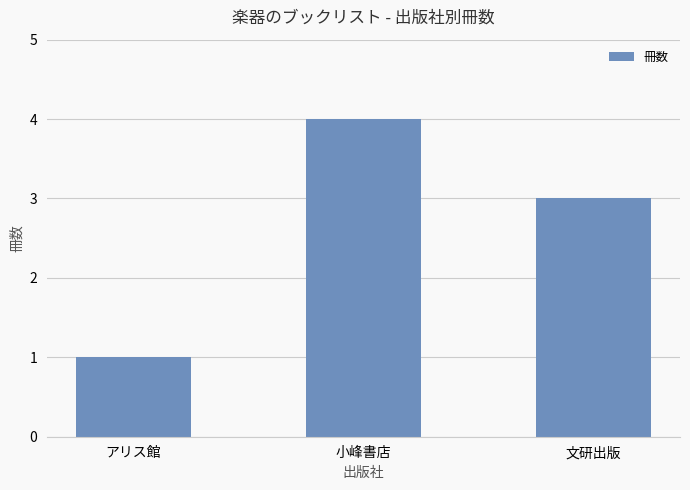

What position from the left is アリス館?

1